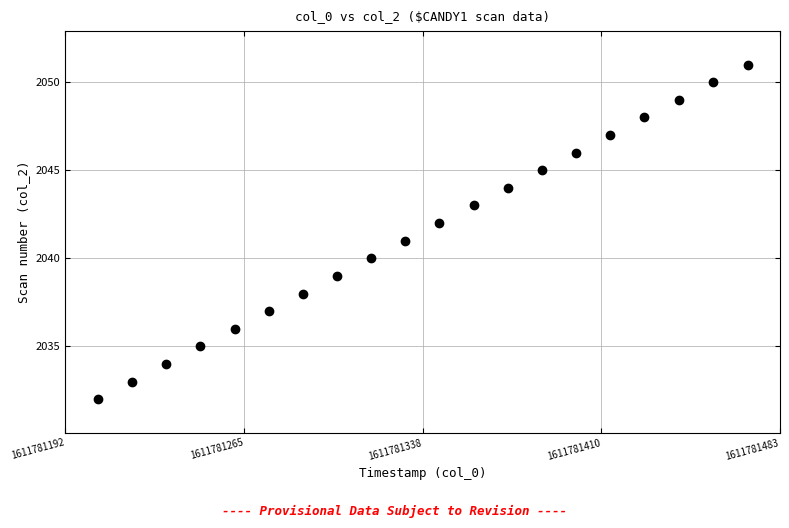

What is the range of Y values (max minus min)?

19